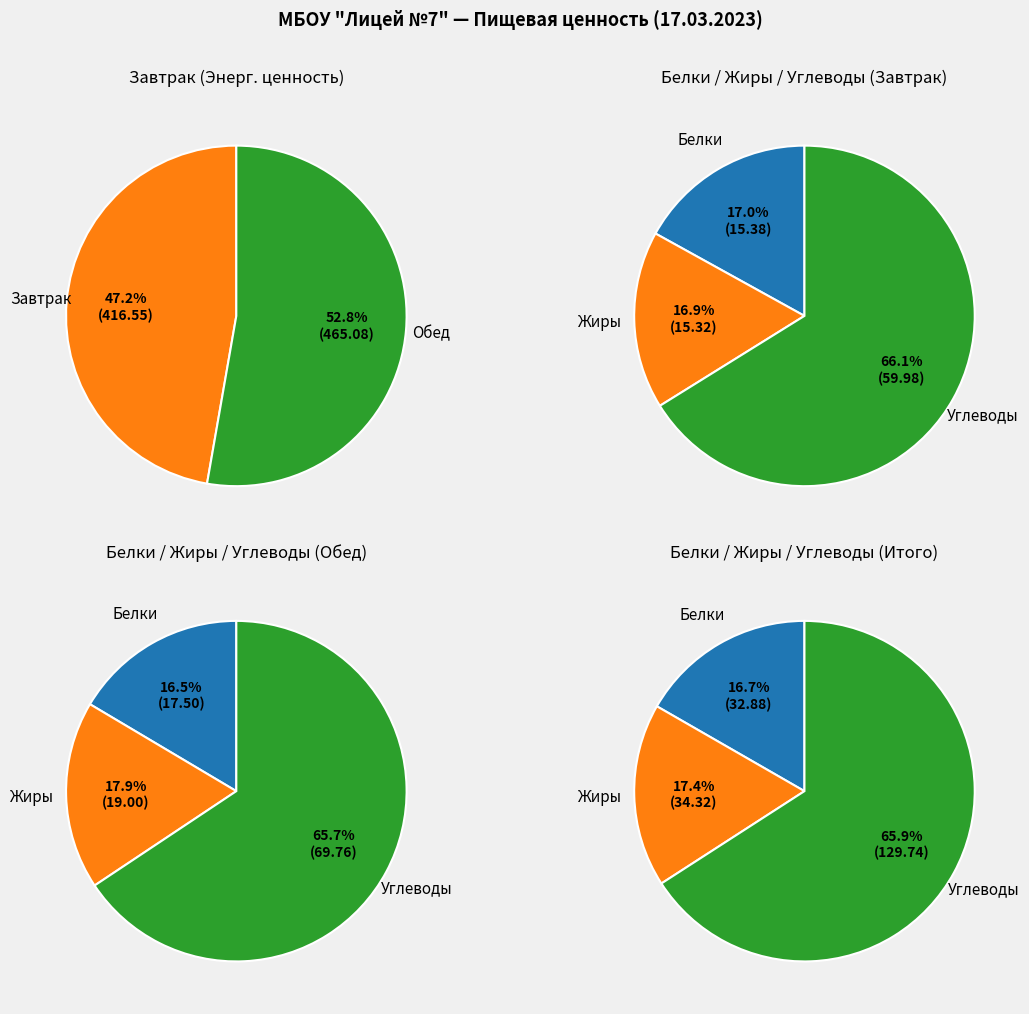

To the nearest percent, what portion does Завтрак represent?

47%